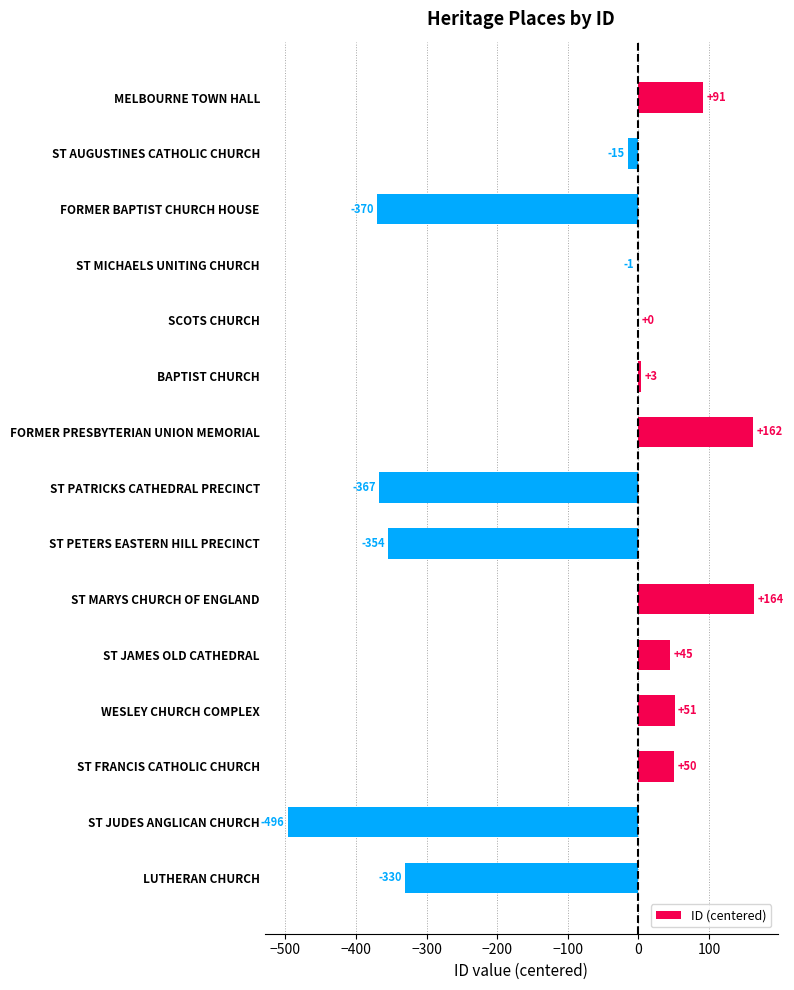

Is it true that the value at SCOTS CHURCH is -249?

False